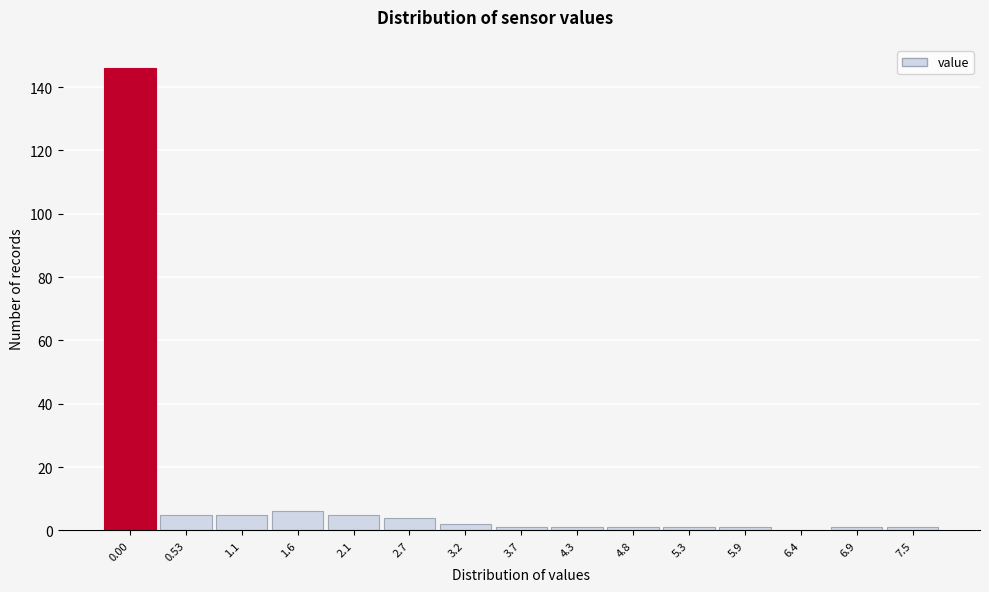

Reading left to right, transcribe all the data shown in this chart.

0.00=146	0.53=5	1.1=5	1.6=6	2.1=5	2.7=4	3.2=2	3.7=1	4.3=1	4.8=1	5.3=1	5.9=1	6.4=0	6.9=1	7.5=1